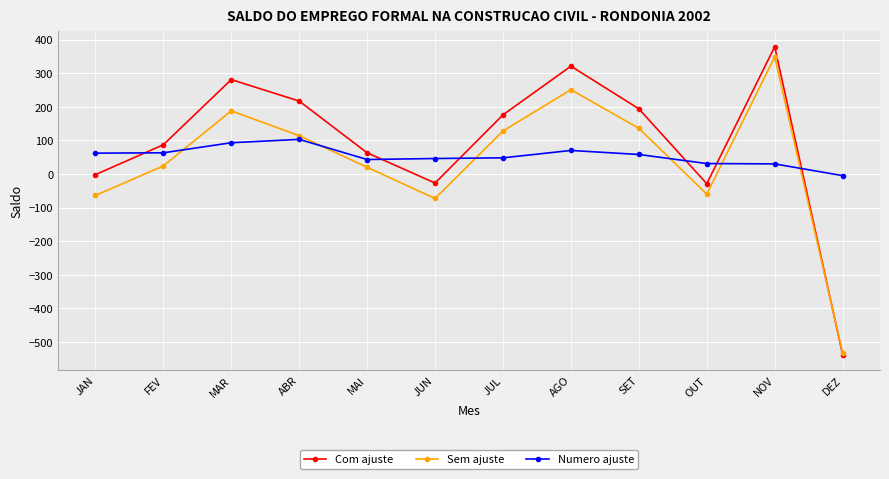

Where is the first local minimum for Sem ajuste?

JUN